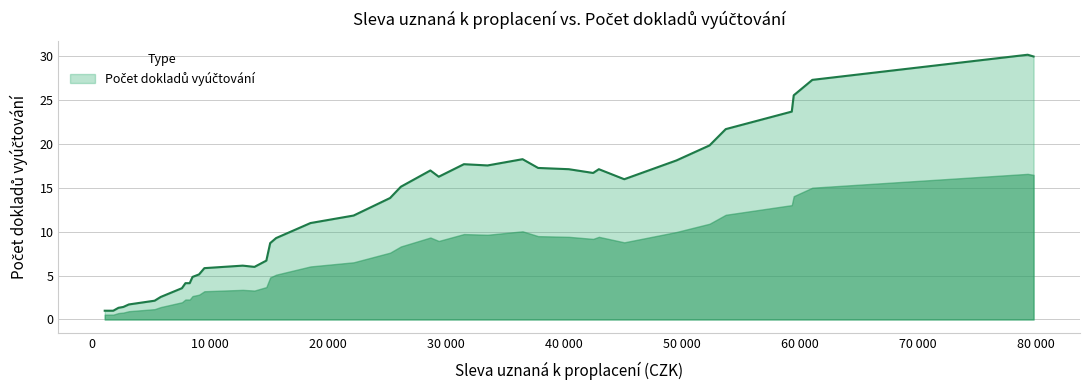

What is the difference between the maximum and minimum values?

29.2